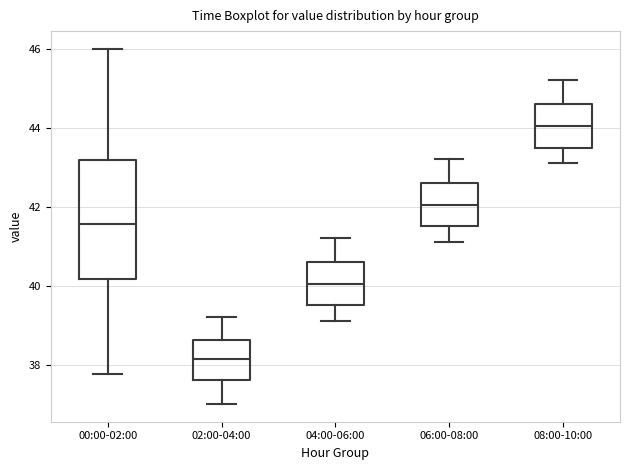

Where is the lower edge of the box for 06:00-08:00 on the y-axis? The values are not printed on the chart, so give them approximately, as read against the axis.

41.6